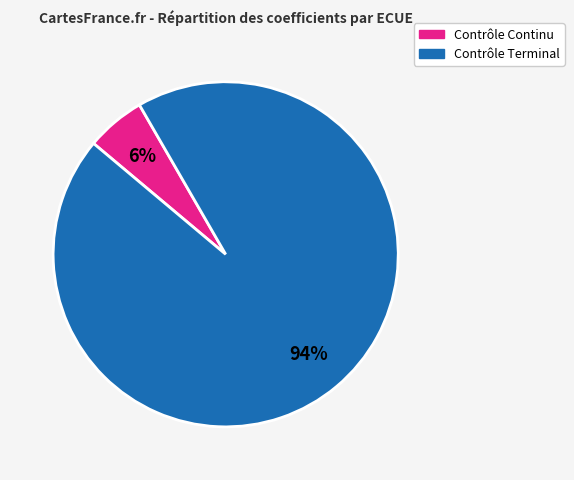

True or false: Contrôle Continu accounts for 6% of the total.

True